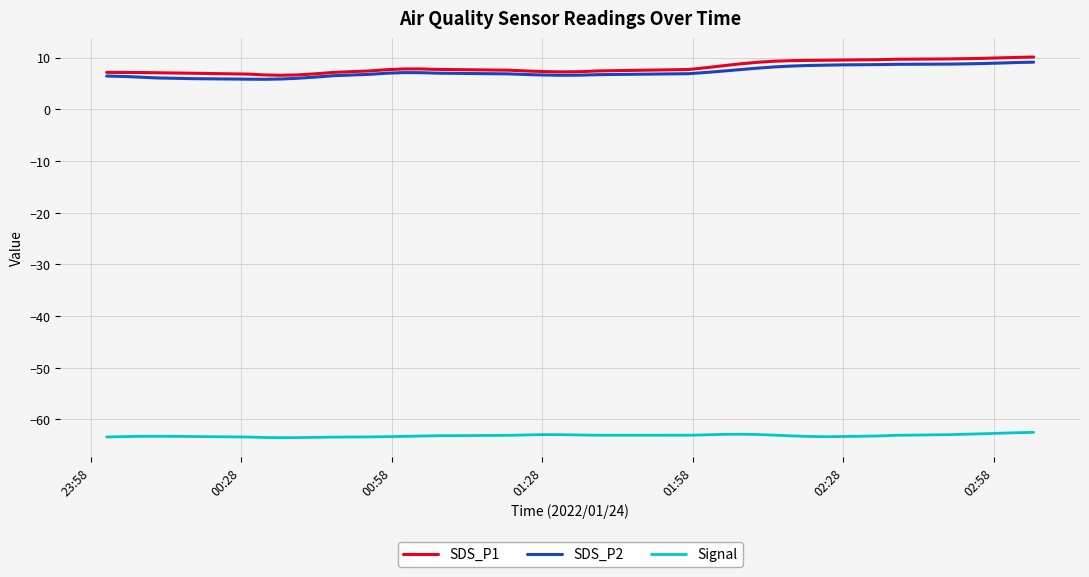

Rank the series by their maximum value, from highest to lowest.

SDS_P1, SDS_P2, Signal